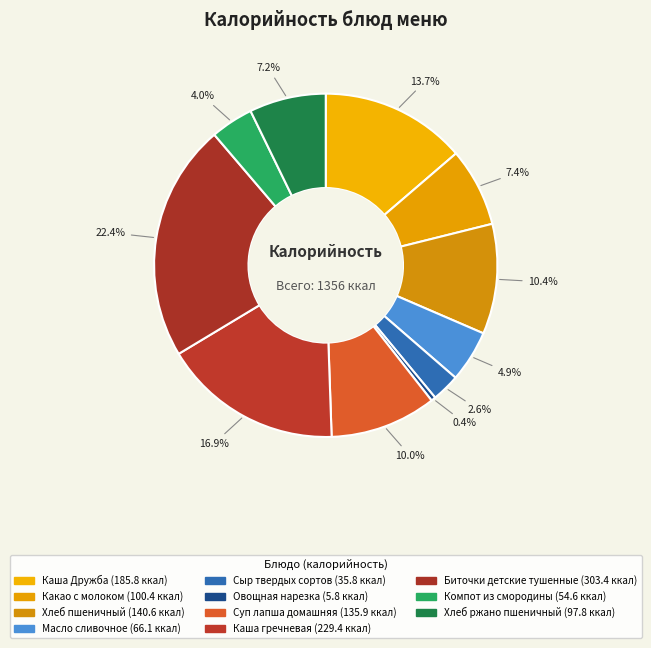

Rank the categories by value from highest to lowest.

Биточки детские тушенные, Каша гречневая, Каша Дружба, Хлеб пшеничный, Суп лапша домашняя, Какао с молоком, Хлеб ржано пшеничный, Масло сливочное, Компот из смородины, Сыр твердых сортов, Овощная нарезка